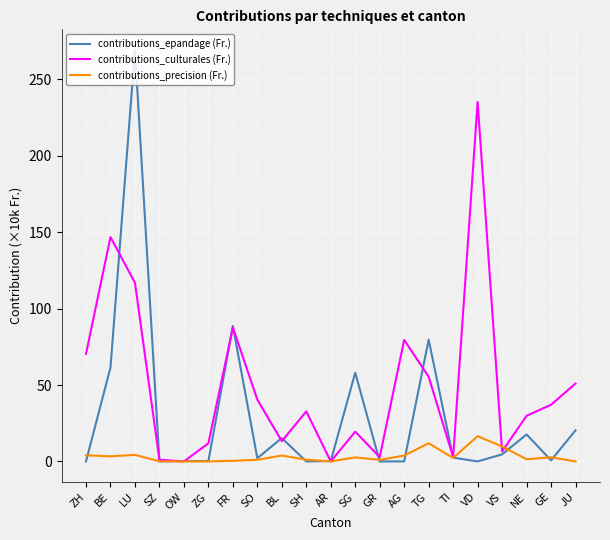

What position from the left is VD?

17